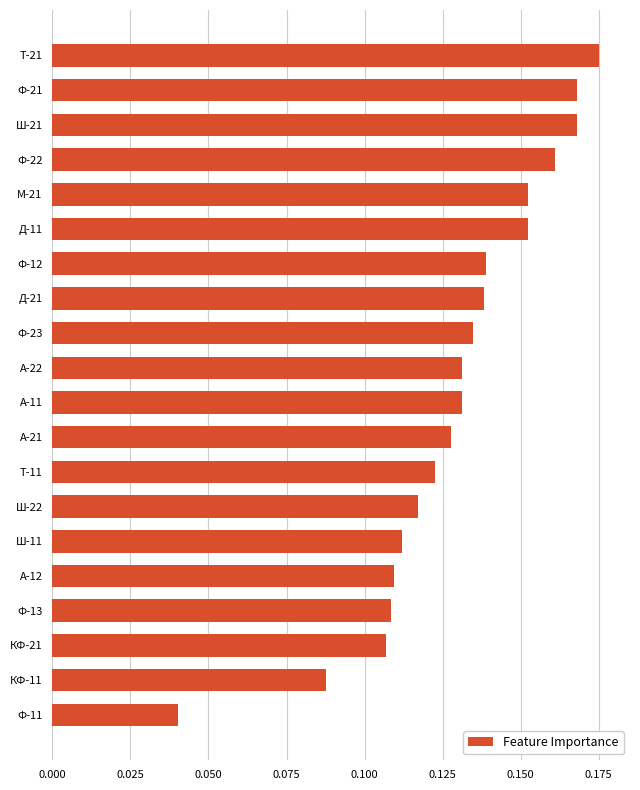

Is it true that the value at А-21 is 0.2?

False